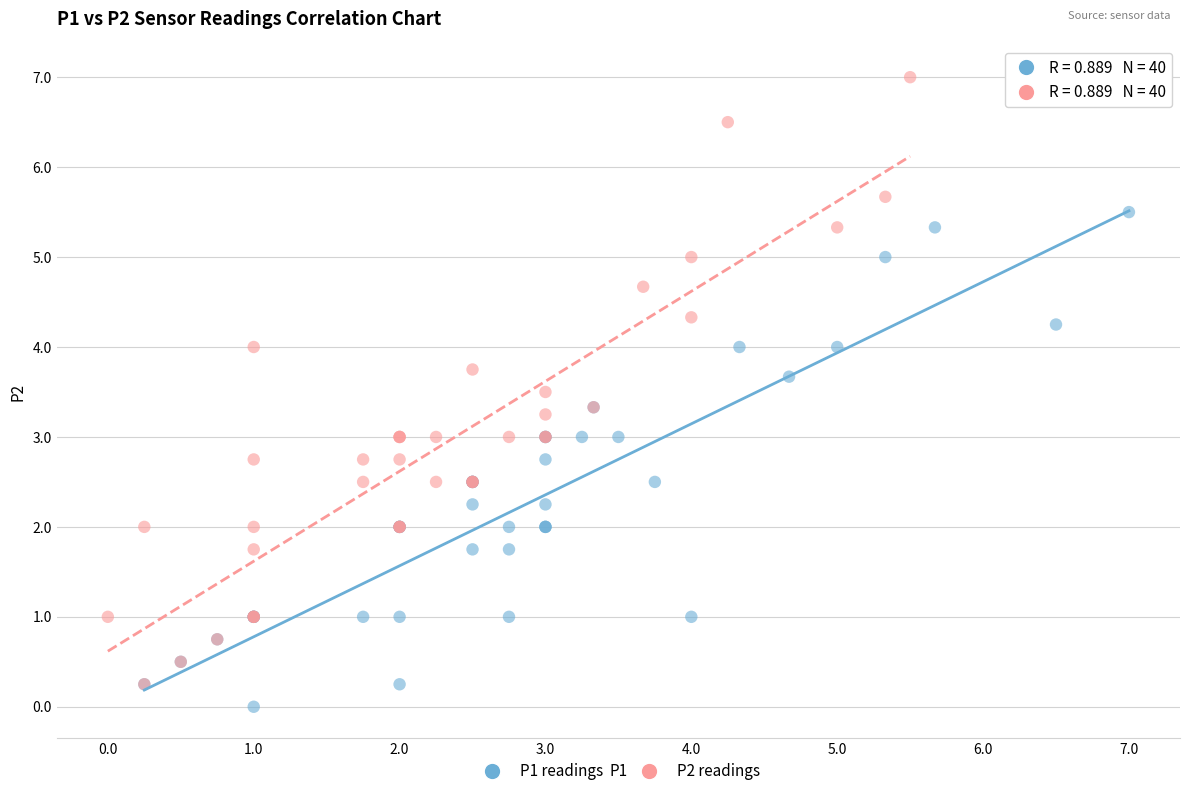

Which series contains the highest Y value?

P2 readings